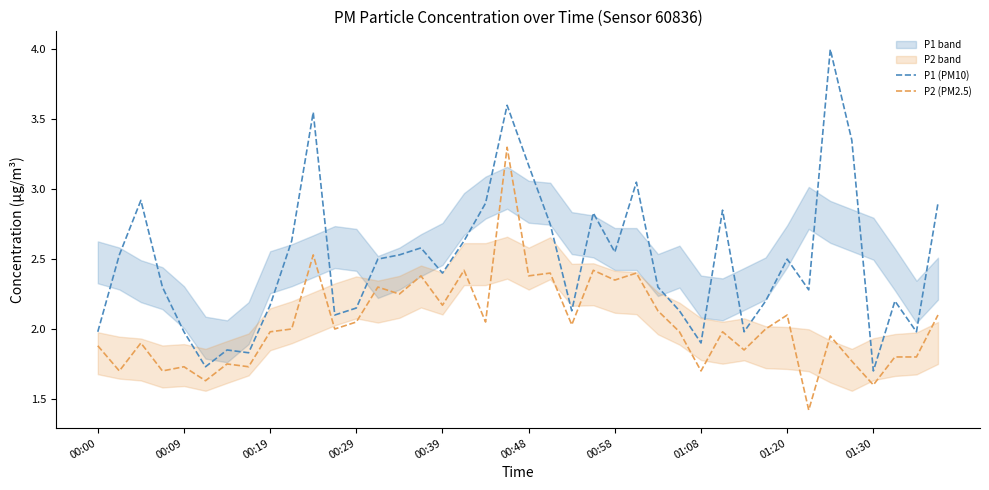

True or false: P1 (PM10) and P2 (PM2.5) intersect in this chart.

False